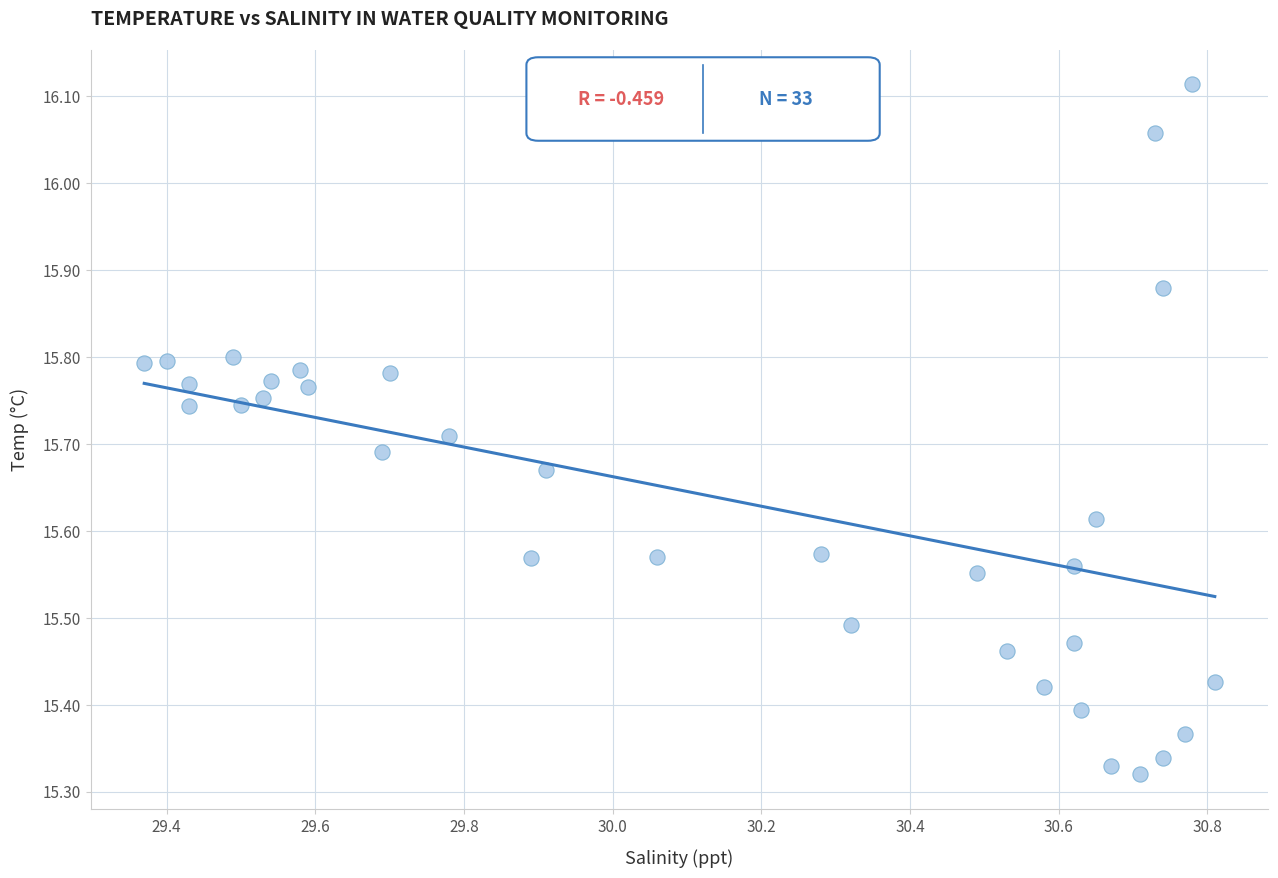

What is the range of X values (max minus min)?

1.4